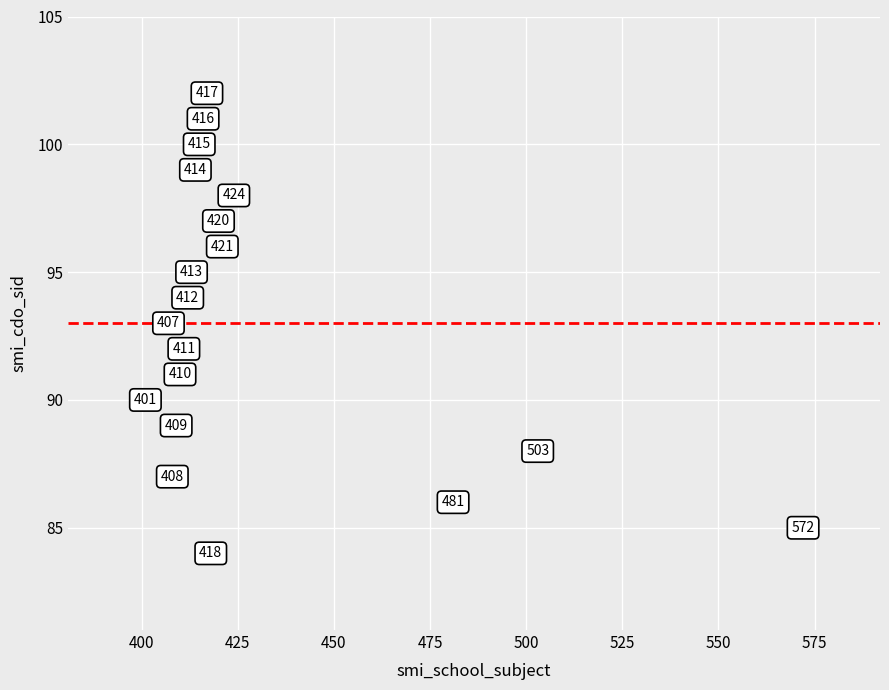

What Y value in the scatter plot is closest to 93?

93